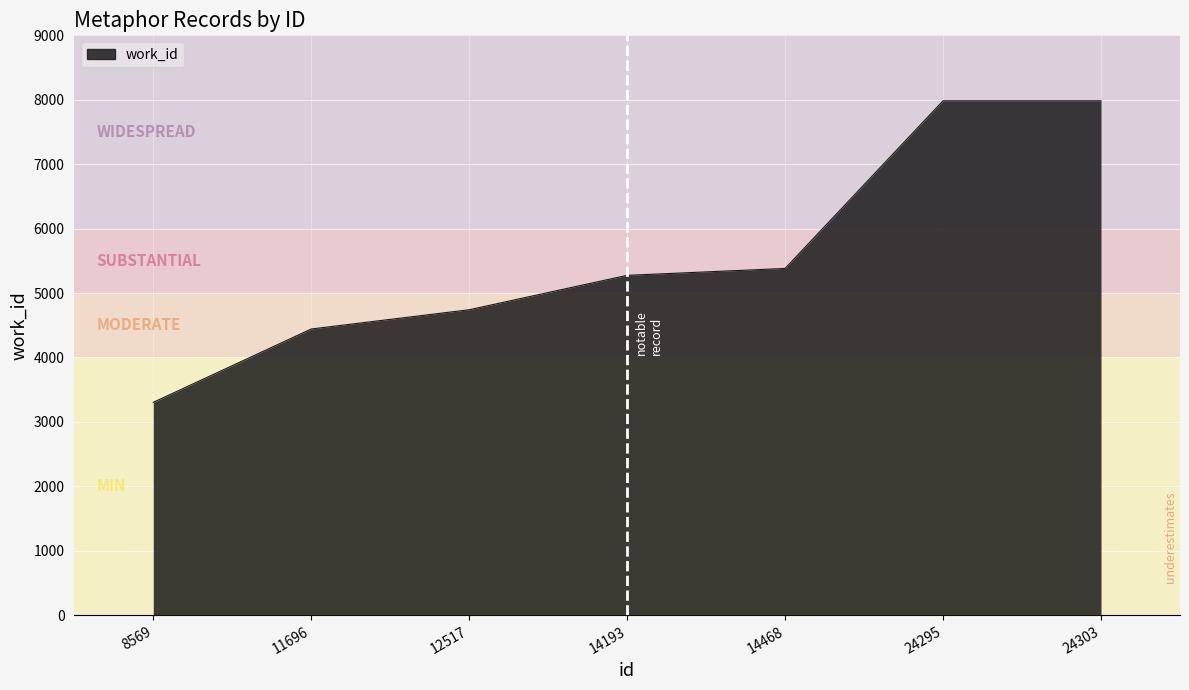

Is it true that the value at 24303 is 5314?

False